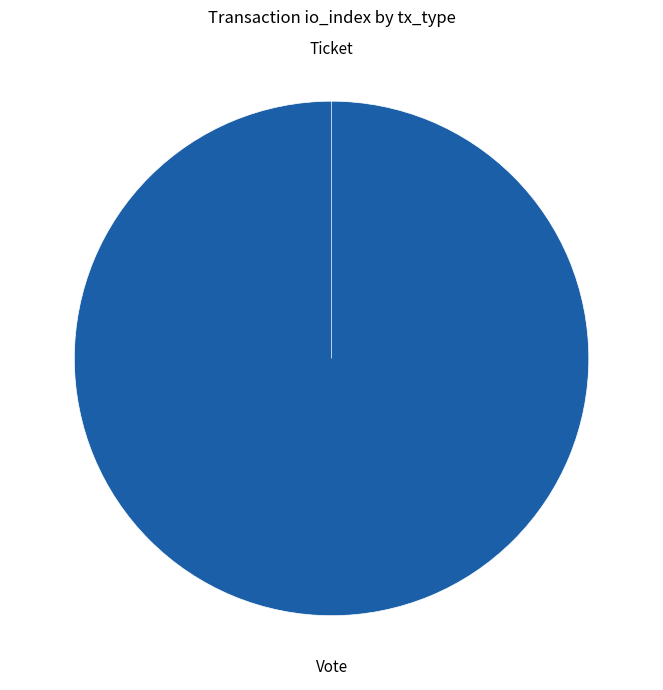

Is there a majority slice in this chart?

Yes